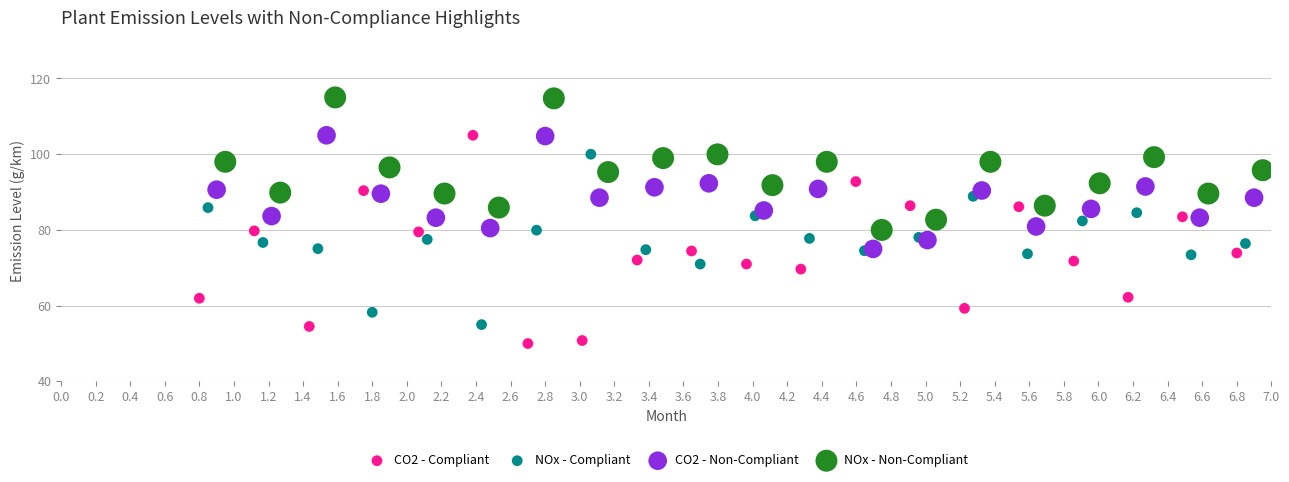

Which series has the widest spread of Y values?

CO2 - Compliant